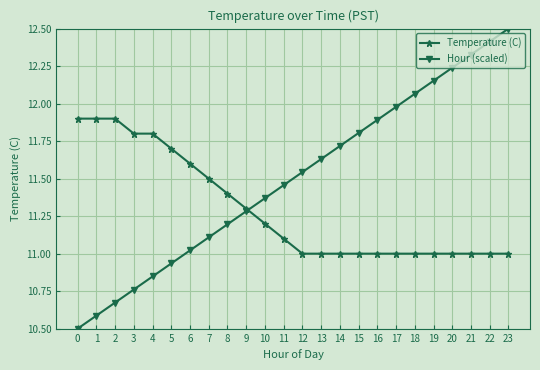

True or false: Hour (scaled) has more than 1 points higher than both neighbors.

False